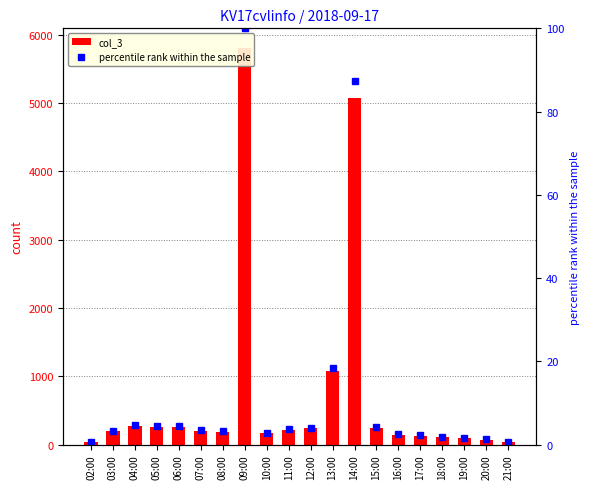

Reading right to left, extract all data points from this chart.

col_3: 42.0	72.0	89.0	108.0	130.0	144.0	247.0	5070.0	1070.0	237.0	210.0	167.0	5801.0	187.0	204.0	261.0	263.0	277.0	193.0	30.0
percentile rank within the sample: 0.7	1.2	1.5	1.9	2.2	2.5	4.3	87.4	18.4	4.1	3.6	2.9	100.0	3.2	3.5	4.5	4.5	4.8	3.3	0.5